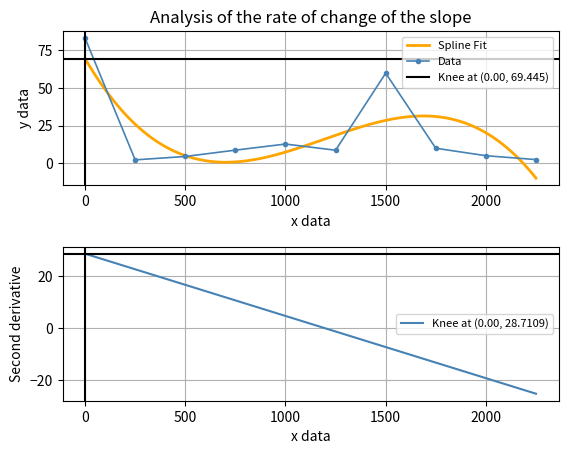

Reading left to right, extract all data points from this chart.

83.0	2.2	4.5	8.7	12.7	8.6	59.8	9.9	5.0	2.4